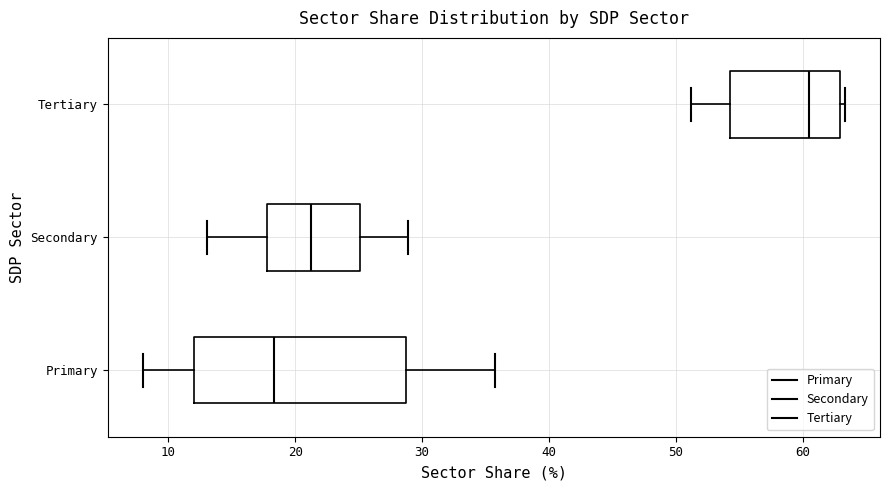

Where is the left edge of the box for Tertiary on the x-axis? The values are not printed on the chart, so give them approximately, as read against the axis.

54